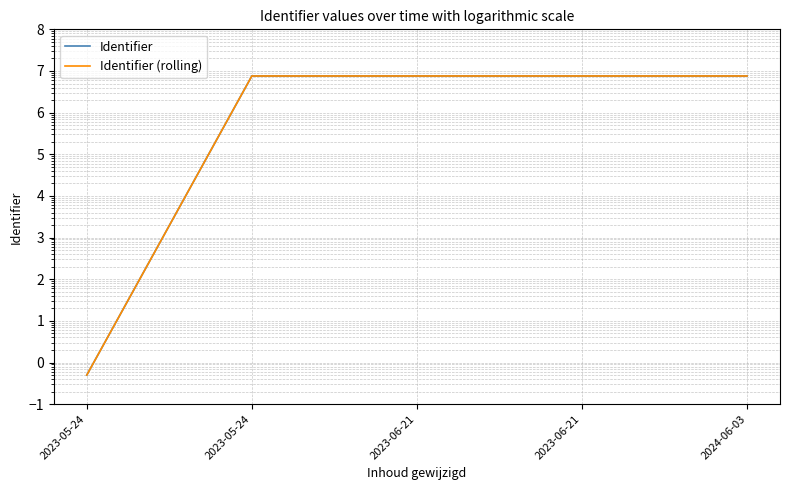

What is the total value across all series at 2023-05-24?

1.0